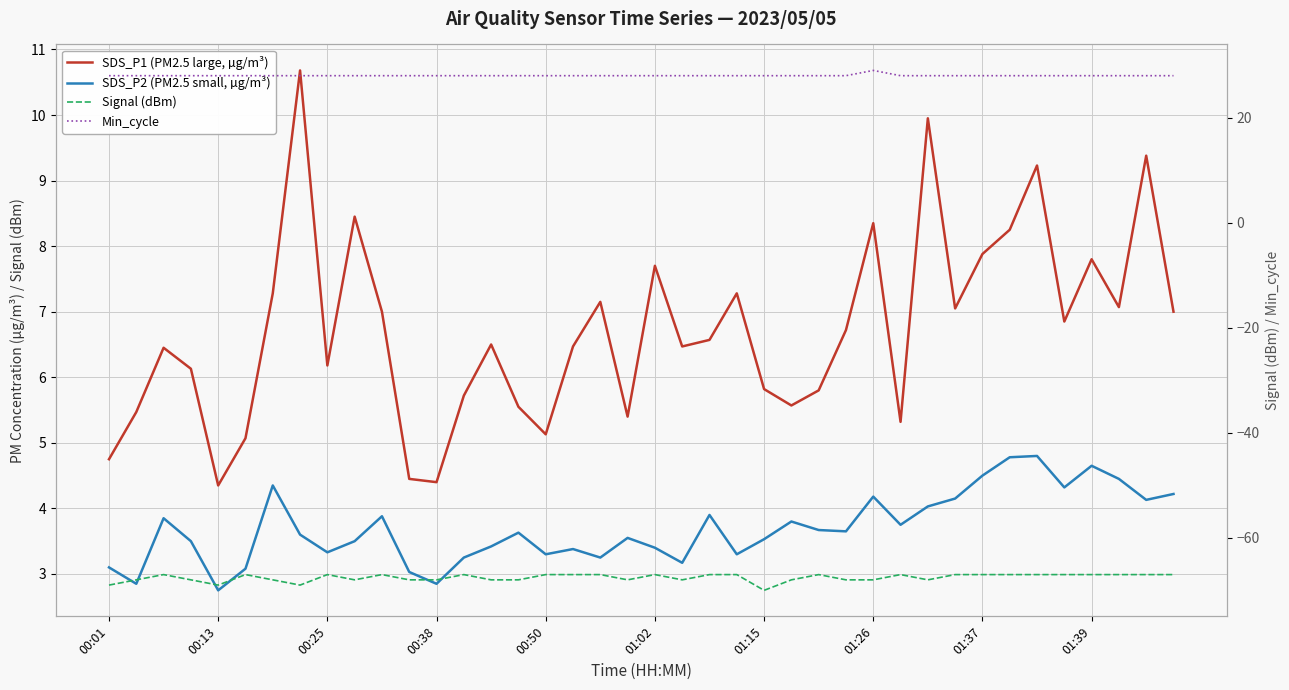

True or false: SDS_P2 (PM2.5 small, µg/m³) and Min_cycle intersect in this chart.

False